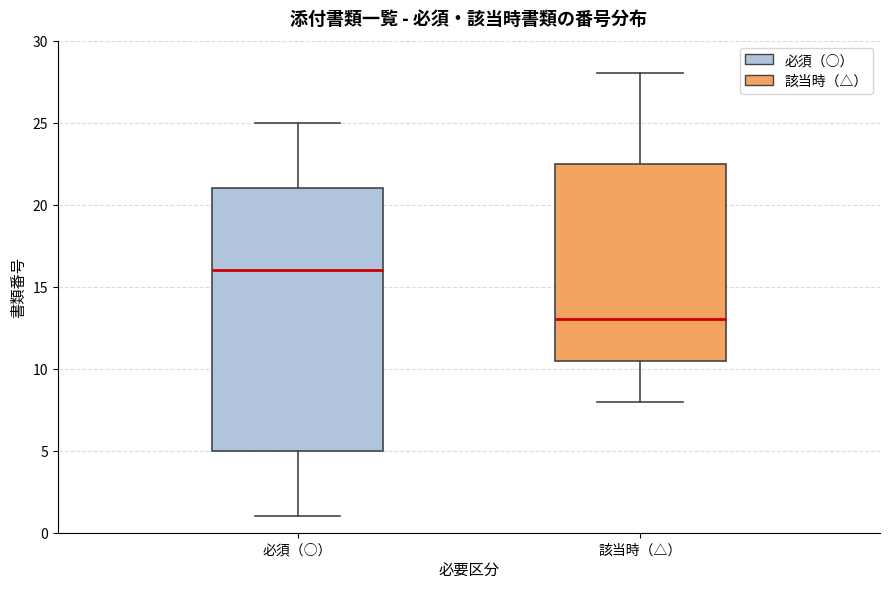

Reading left to right, transcribe this box plot: for each box, give where its median line is, the range the box spans, and where its two whiskers end, as read against the y-axis. The values are not printed on the chart, so give them approximately, as read against the axis.

必須（○）: median 16.0, box 5.0 to 21.0, whiskers 1.0 to 25.0
該当時（△）: median 13.0, box 10.5 to 22.5, whiskers 8.0 to 28.0